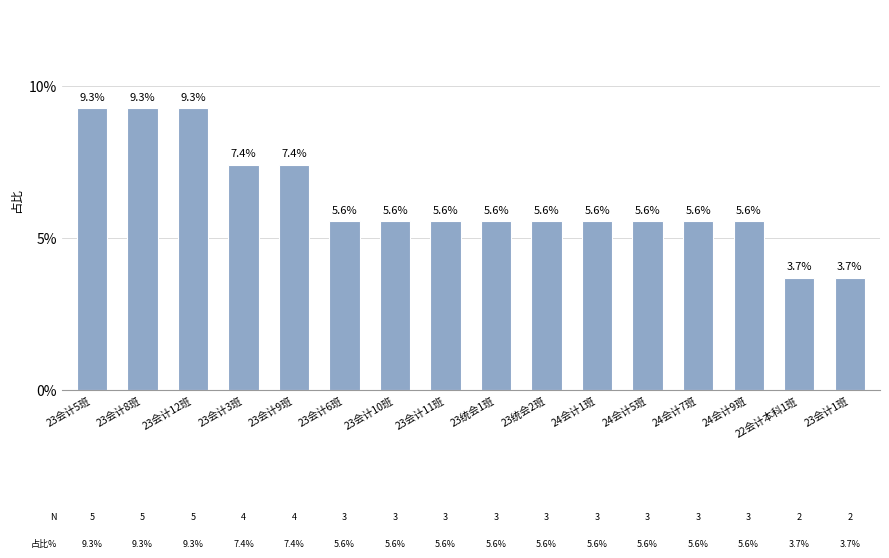

The chart shows a value of 0.1 at 23会计3班. True or false?

False